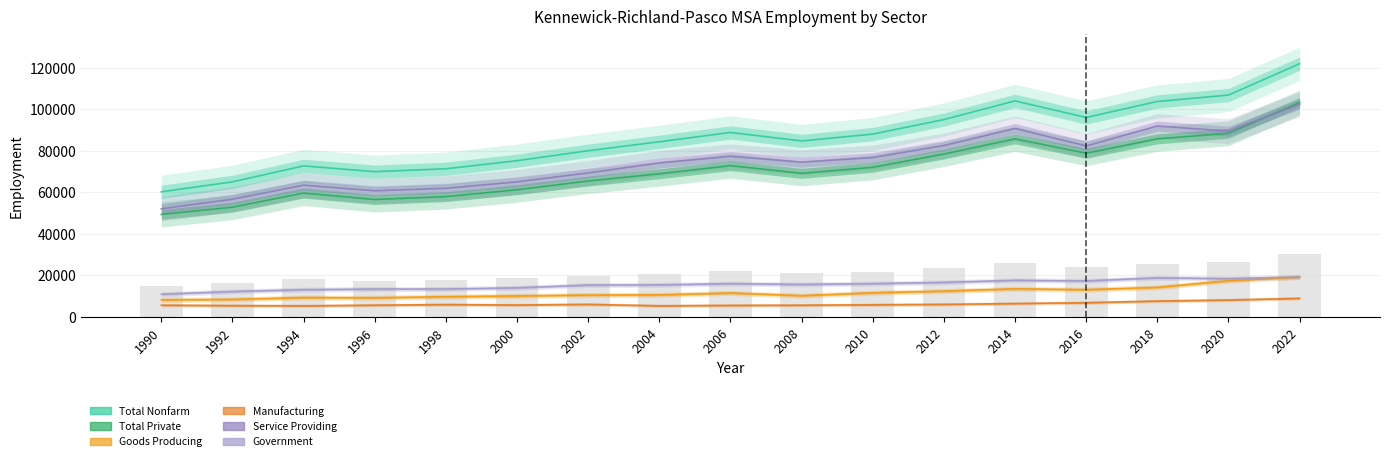

What is the total value across all series at 2000?

231200